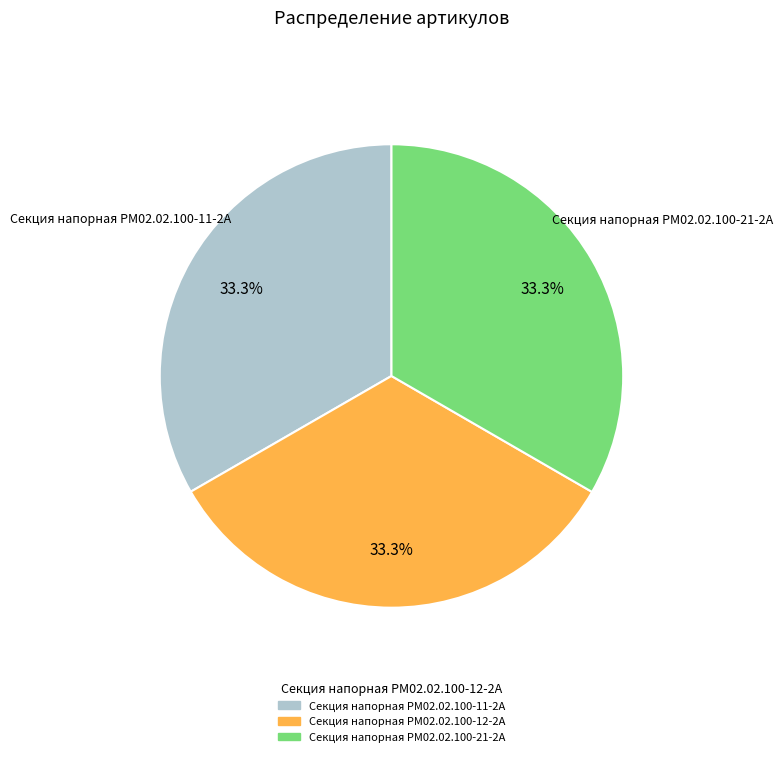

What is the ratio of the value at Секция напорная РМ02.02.100-21-2А to the value at Секция напорная РМ02.02.100-11-2А?

1.0